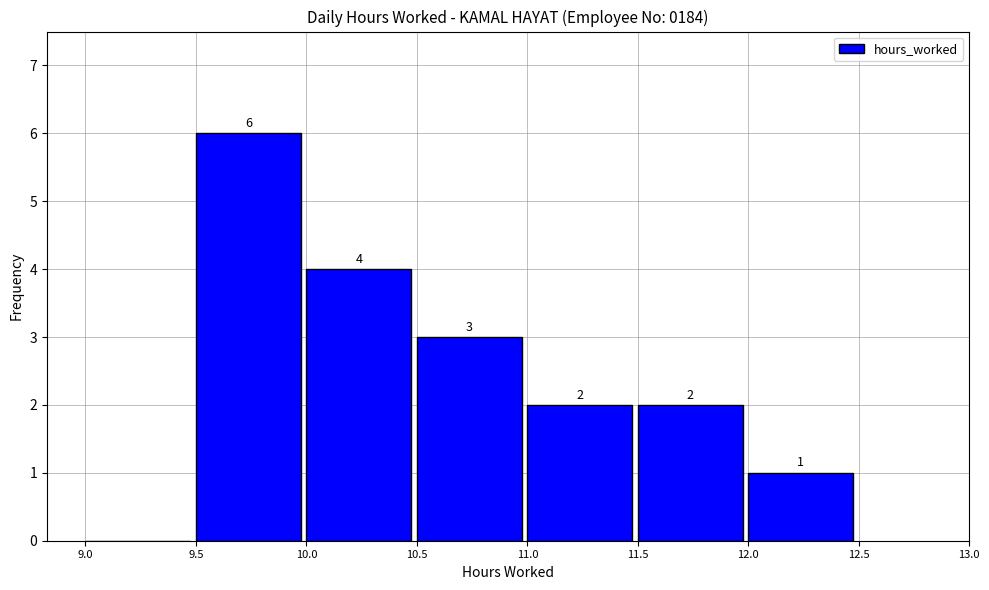

Over which range of the x-axis is the bar tallest?

9.5 to 10.0